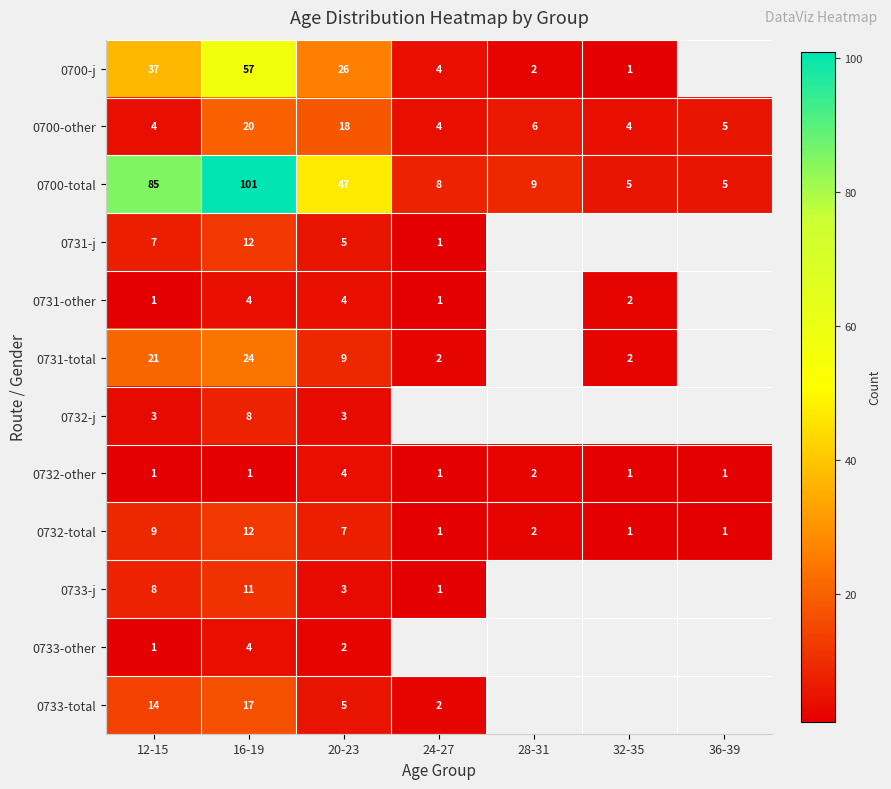

What is the average value of the 0700-total series?

37